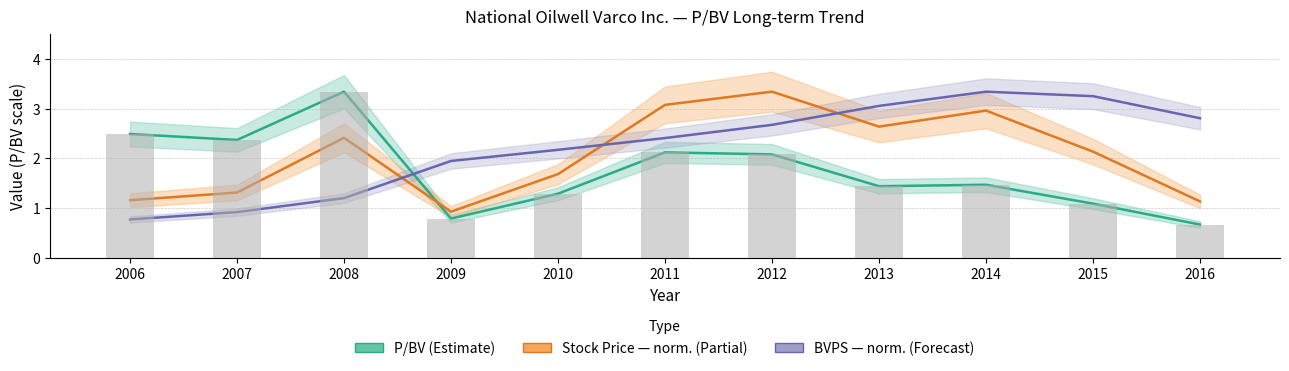

The P/BV series shows 2.1 at 2011. True or false?

True